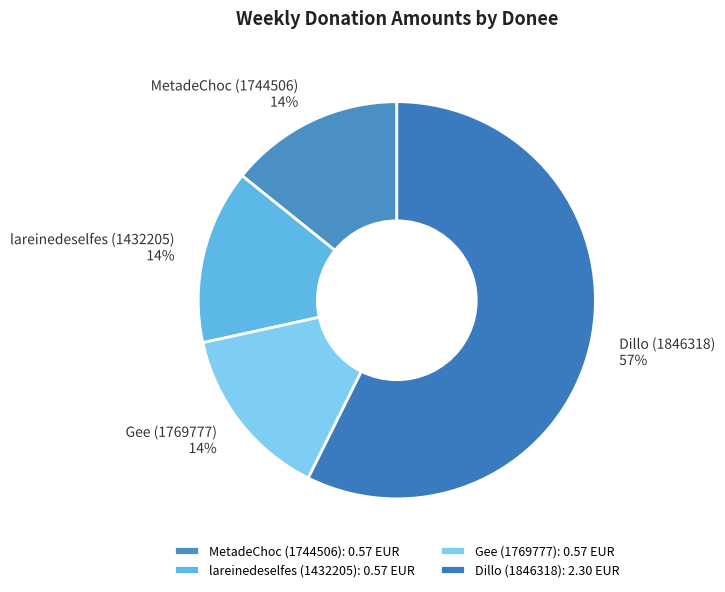

What is the majority slice?

Dillo (1846318)